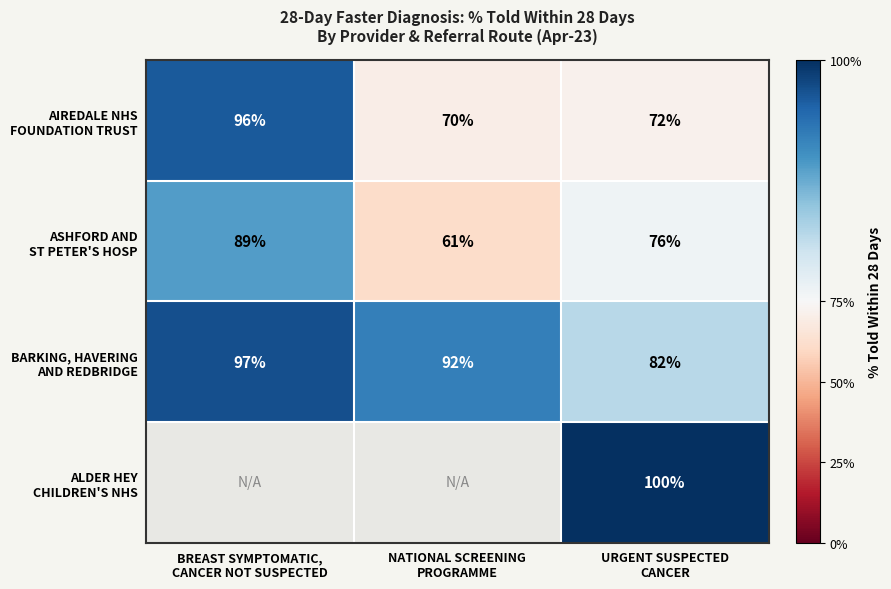

List the labels in order of ASHFORD AND ST PETER'S HOSP value, largest first.

BREAST SYMPTOMATIC, CANCER NOT SUSPECTED, URGENT SUSPECTED CANCER, NATIONAL SCREENING PROGRAMME